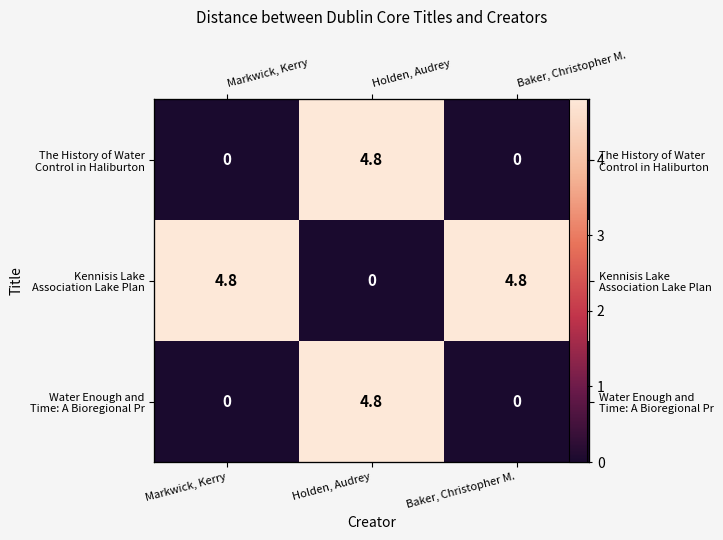

Count the number of categories in the chart.

3